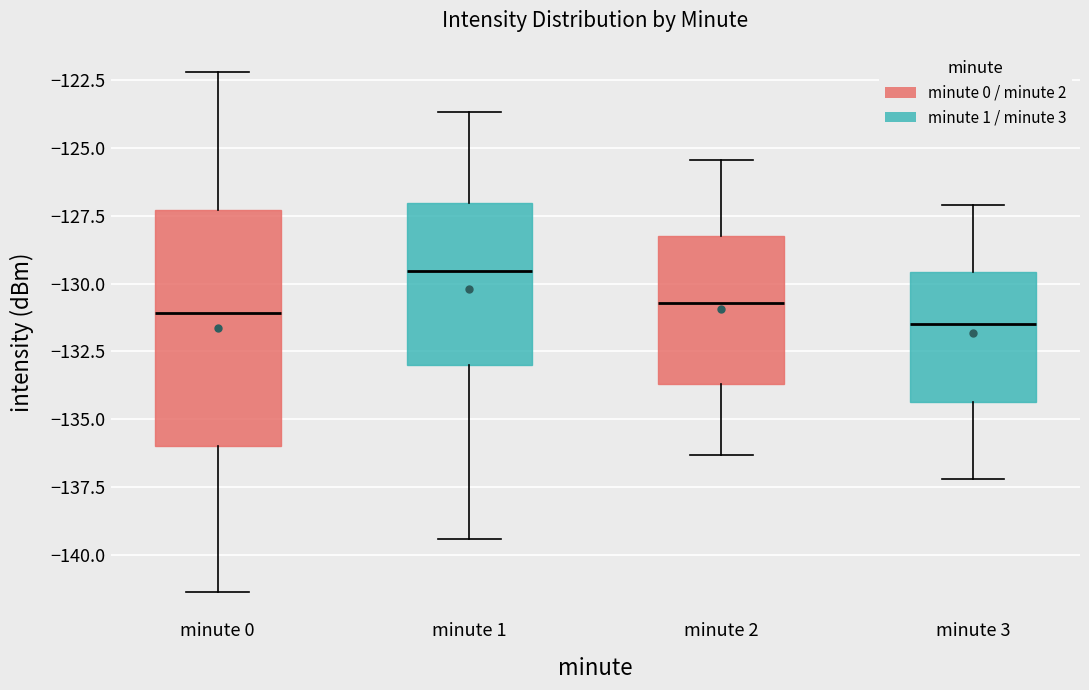

Which box has the highest median line?

minute 1